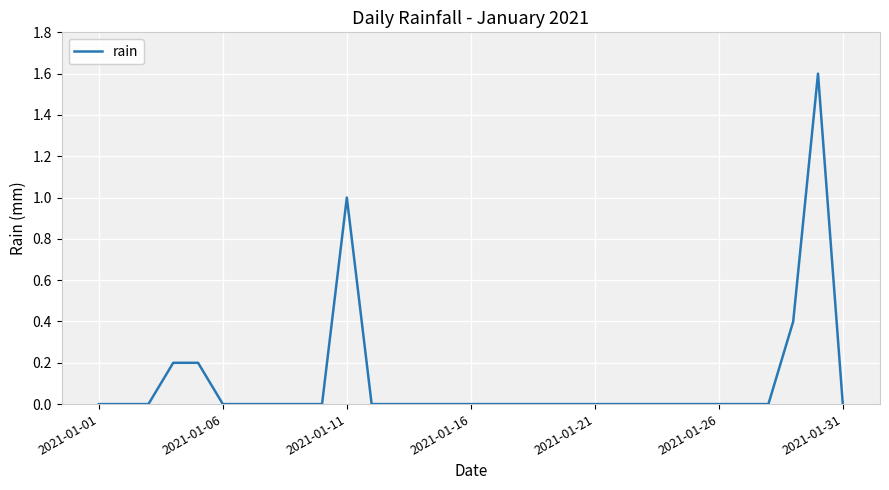

Reading left to right, what are all the values shown in this chart?

0.0	0.0	0.0	0.2	0.2	0.0	0.0	0.0	0.0	0.0	1.0	0.0	0.0	0.0	0.0	0.0	0.0	0.0	0.0	0.0	0.0	0.0	0.0	0.0	0.0	0.0	0.0	0.0	0.4	1.6	0.0